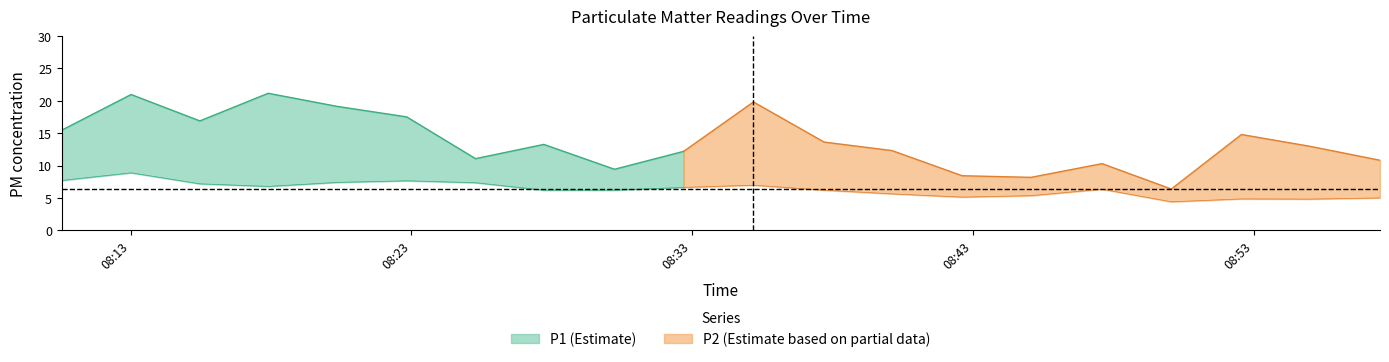

Count the number of data series in this chart.

2